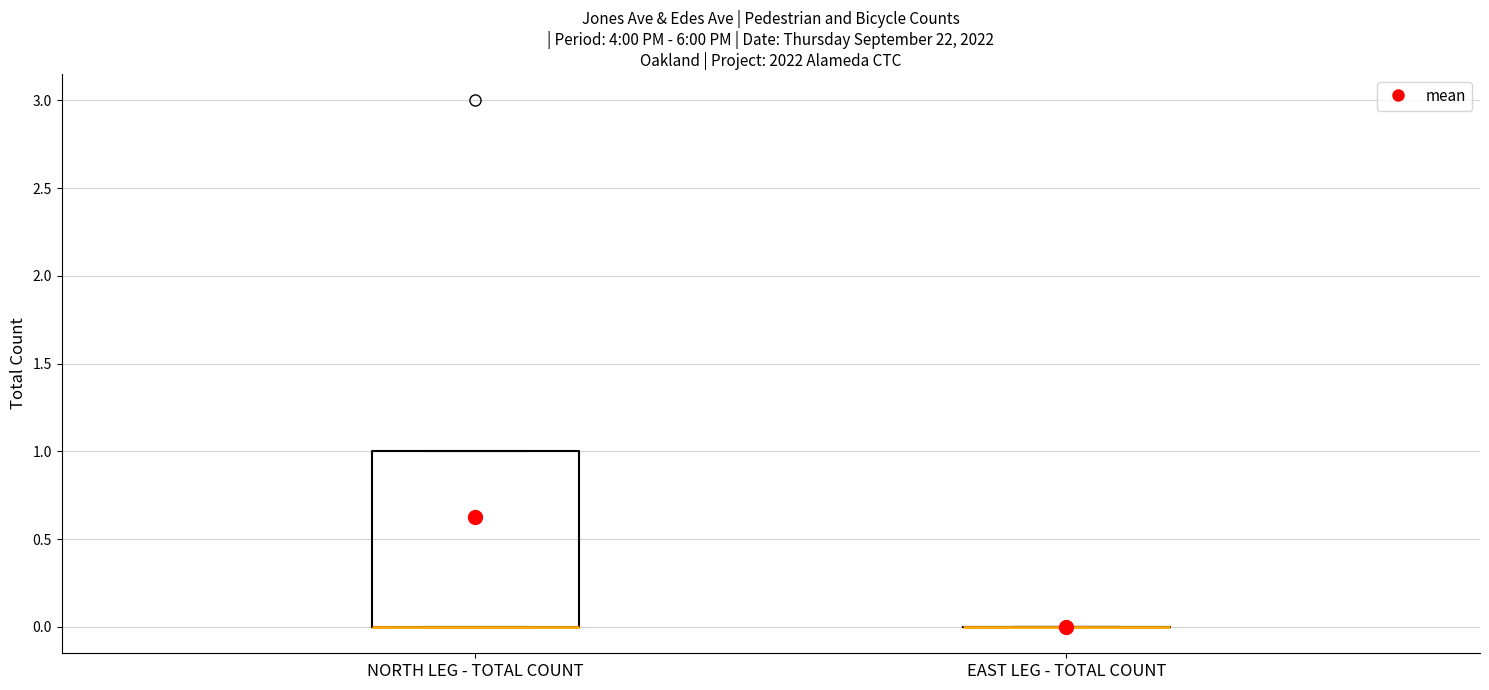

Comparing the boxes themselves (not the whiskers), which one is the tallest?

NORTH LEG - TOTAL COUNT